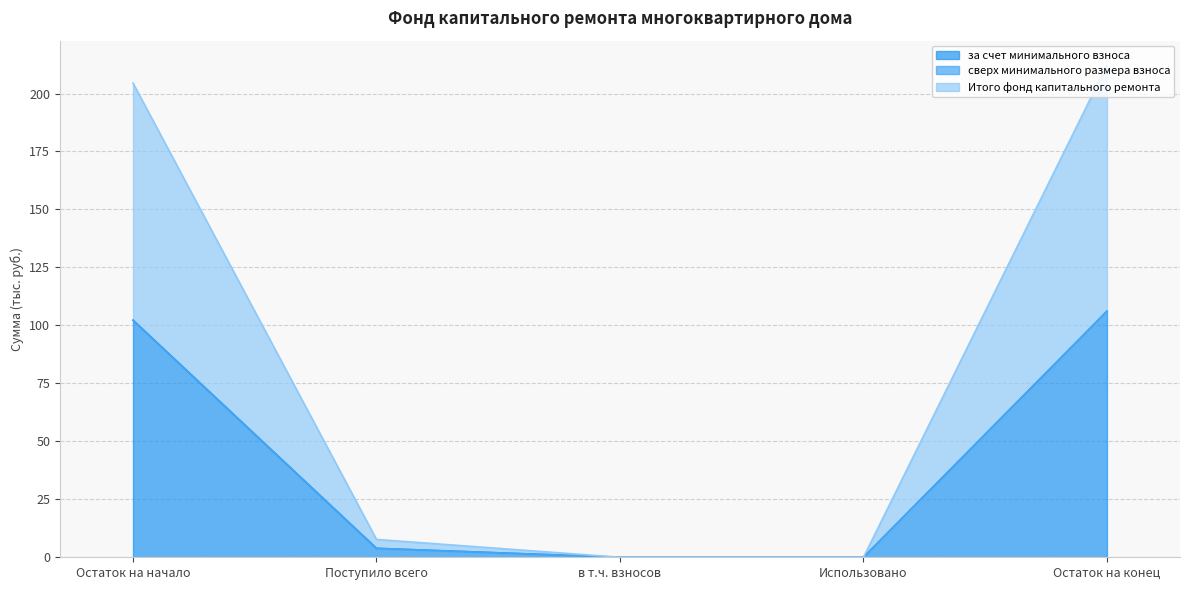

True or false: за счет минимального взноса and Итого фонд капитального ремонта cross at least once.

False